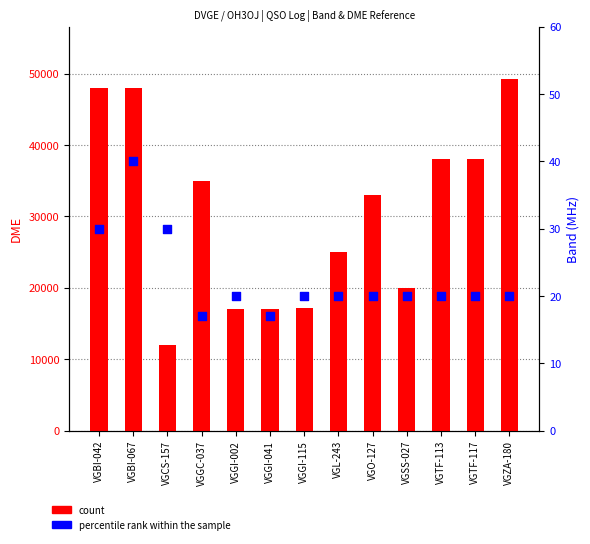

What are all the series names shown in the legend?

count, percentile rank within the sample